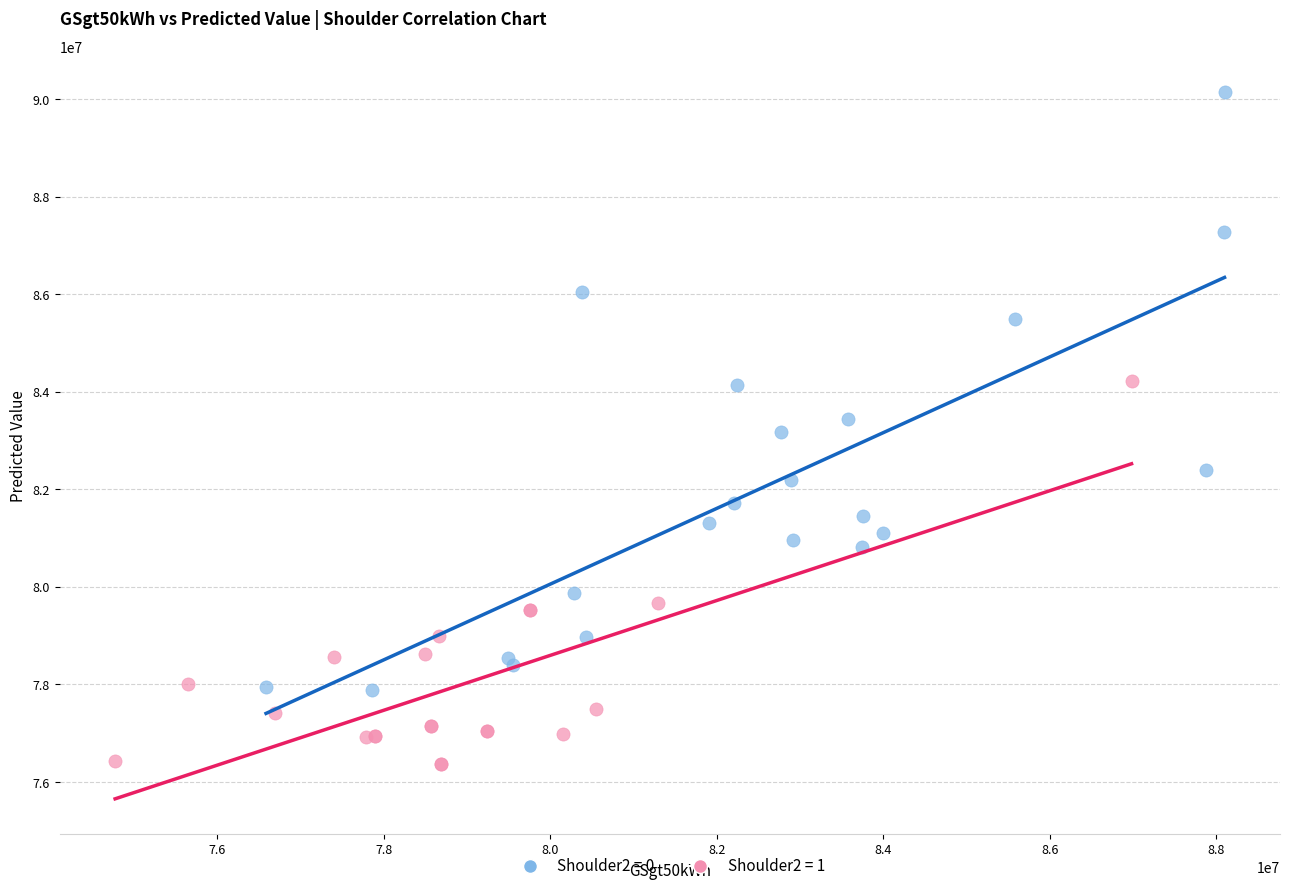

Which series reaches the maximum Y coordinate?

Shoulder2 = 0